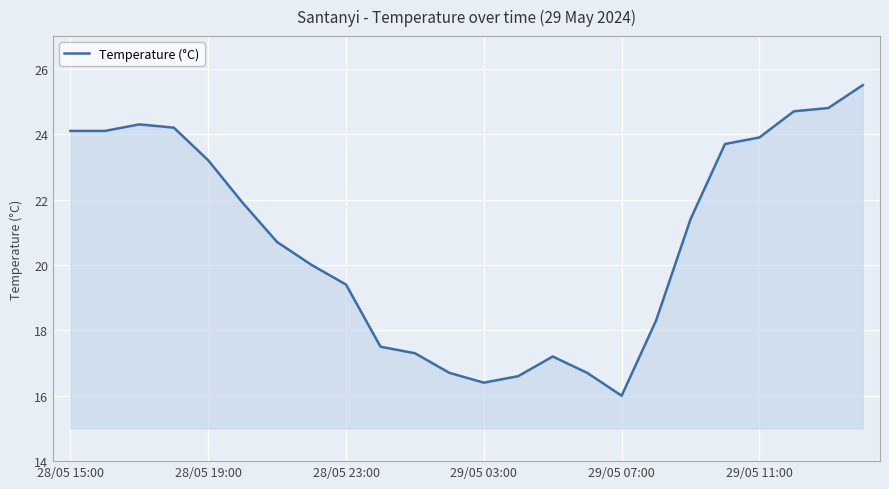

What is the smallest value displayed?

16.0